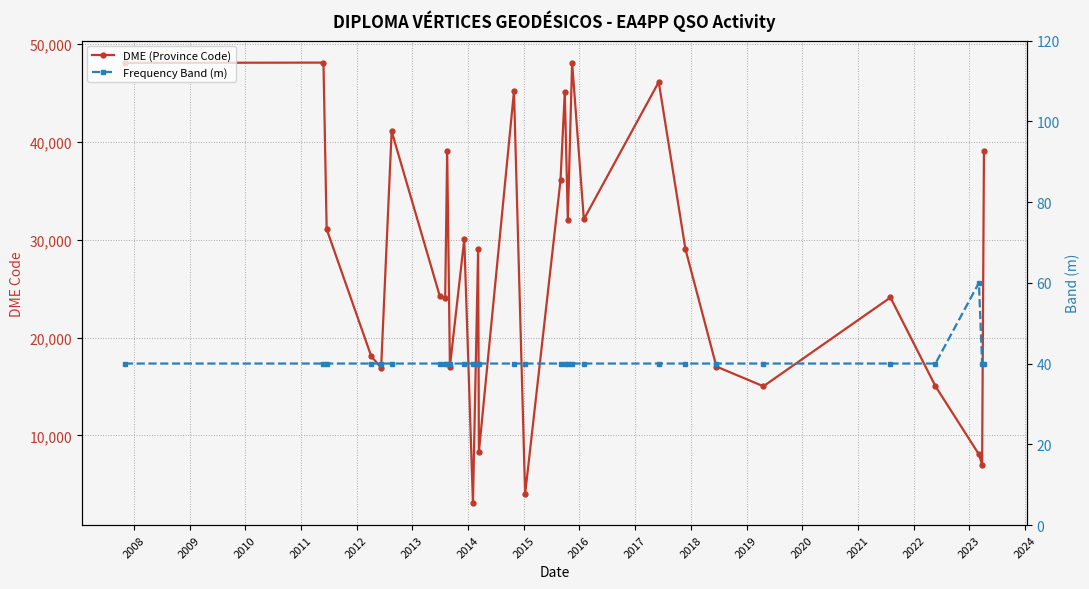

True or false: DME (Province Code) has more than 0 interior local peaks.

True